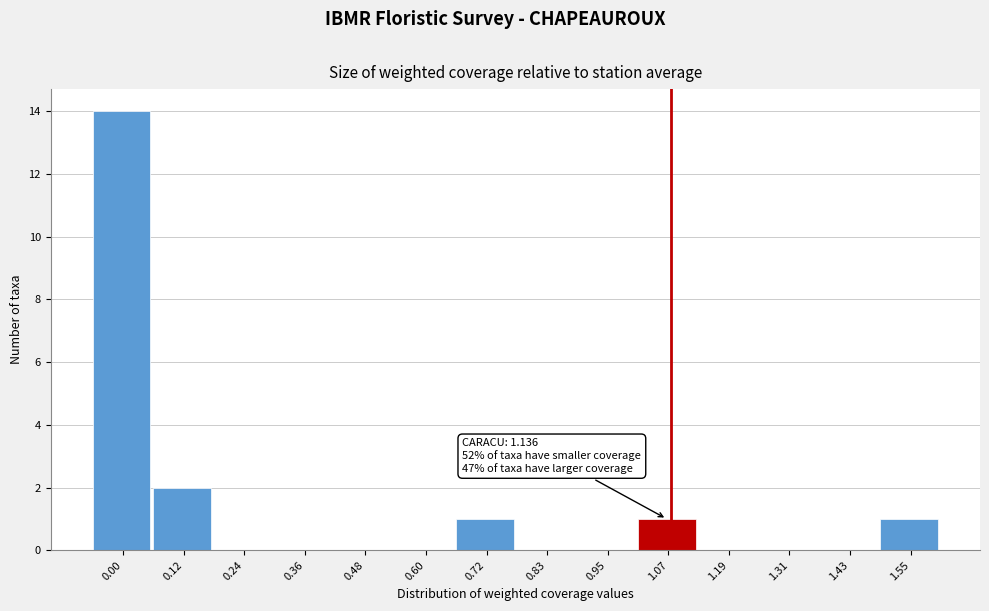

Reading left to right, transcribe all the data shown in this chart.

0.00=14	0.12=2	0.24=0	0.36=0	0.48=0	0.60=0	0.72=1	0.83=0	0.95=0	1.07=1	1.19=0	1.31=0	1.43=0	1.55=1